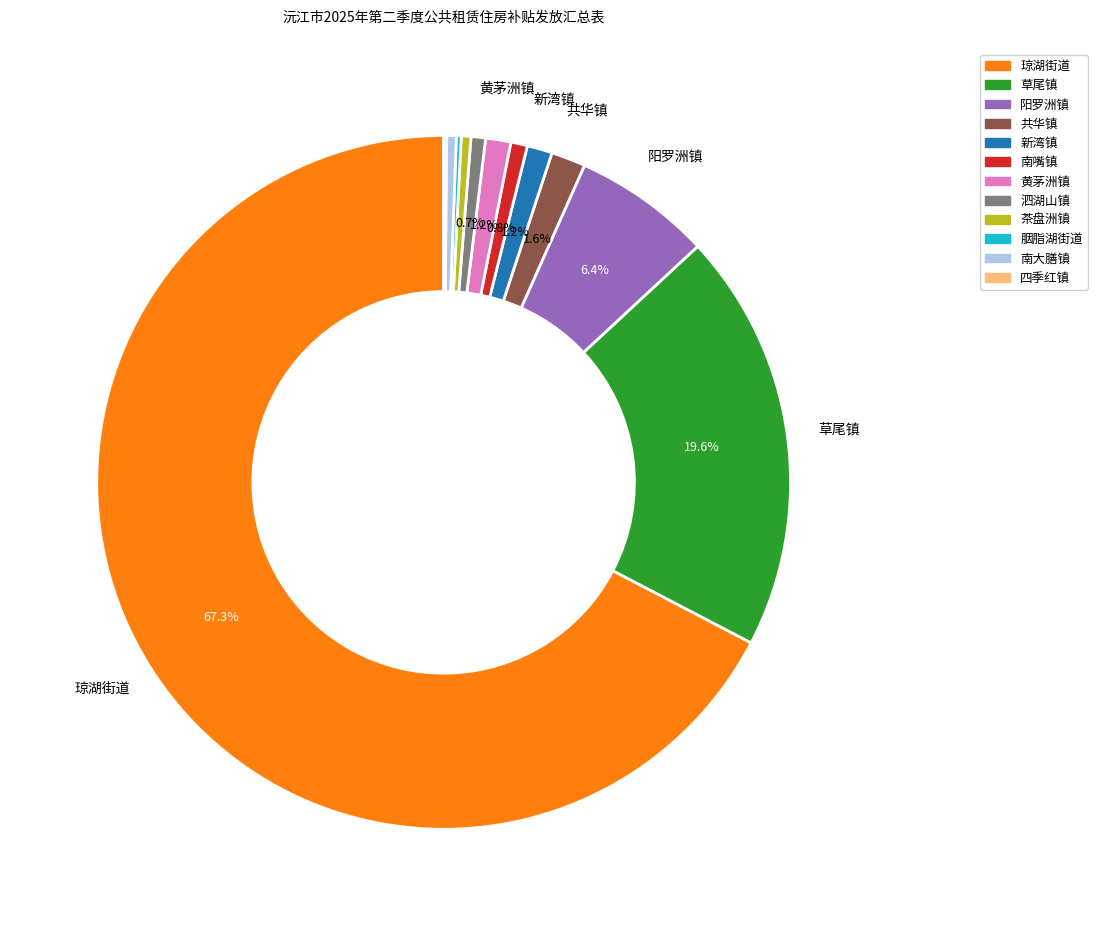

To the nearest percent, what portion does 新湾镇 represent?

1%